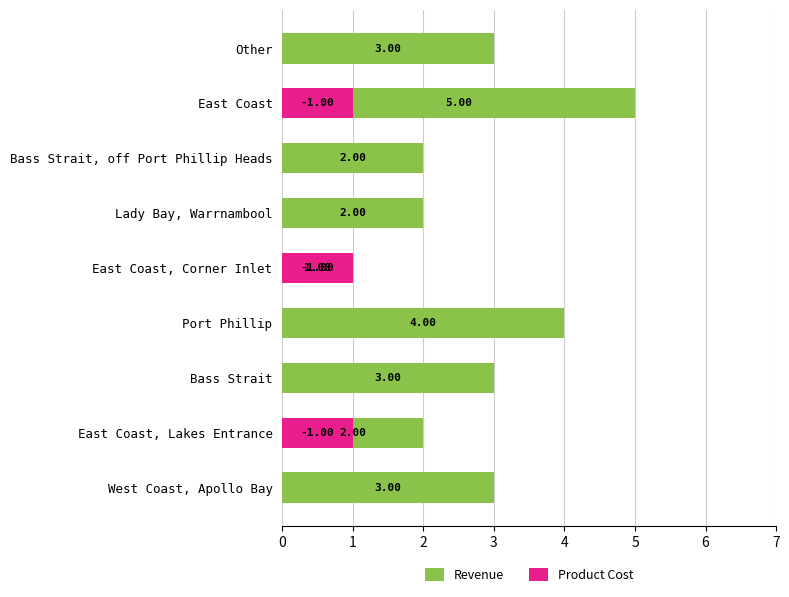

How many groups of bars are there?

9